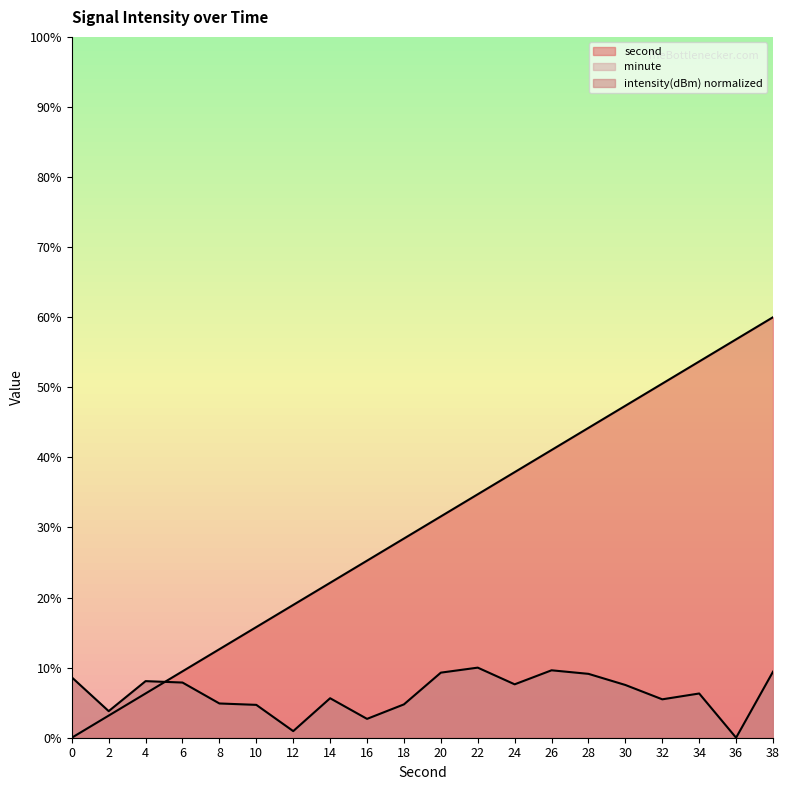

How many times do second and intensity cross each other?

1